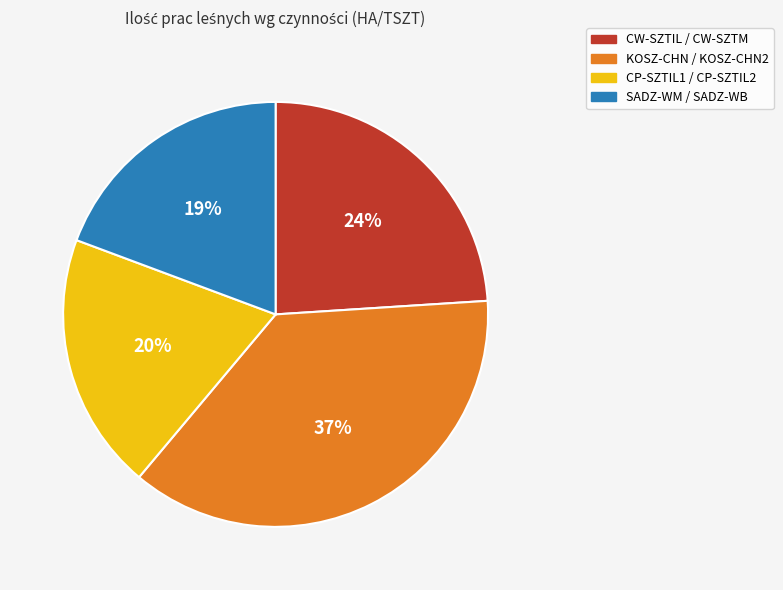

True or false: CP-SZTIL1 / CP-SZTIL2 accounts for 11% of the total.

False